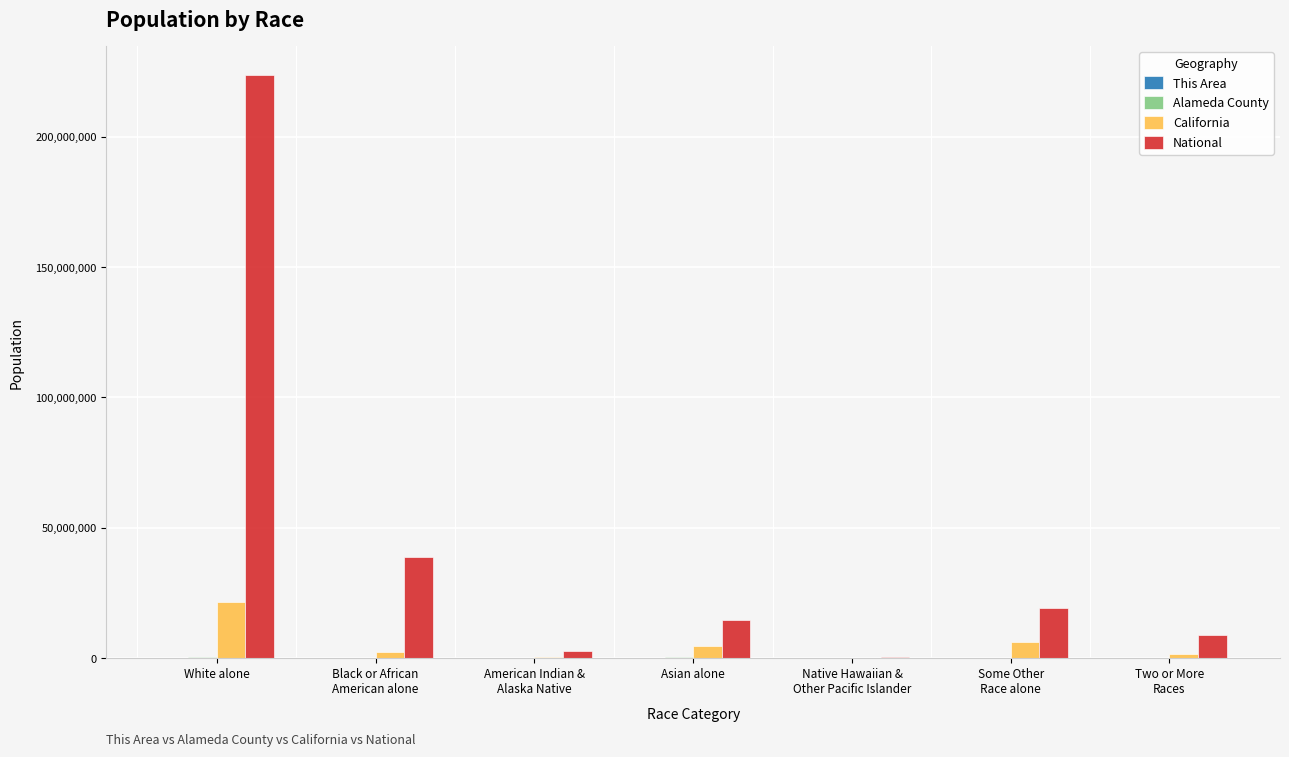

The value of National at Asian alone is 14674252. True or false?

True